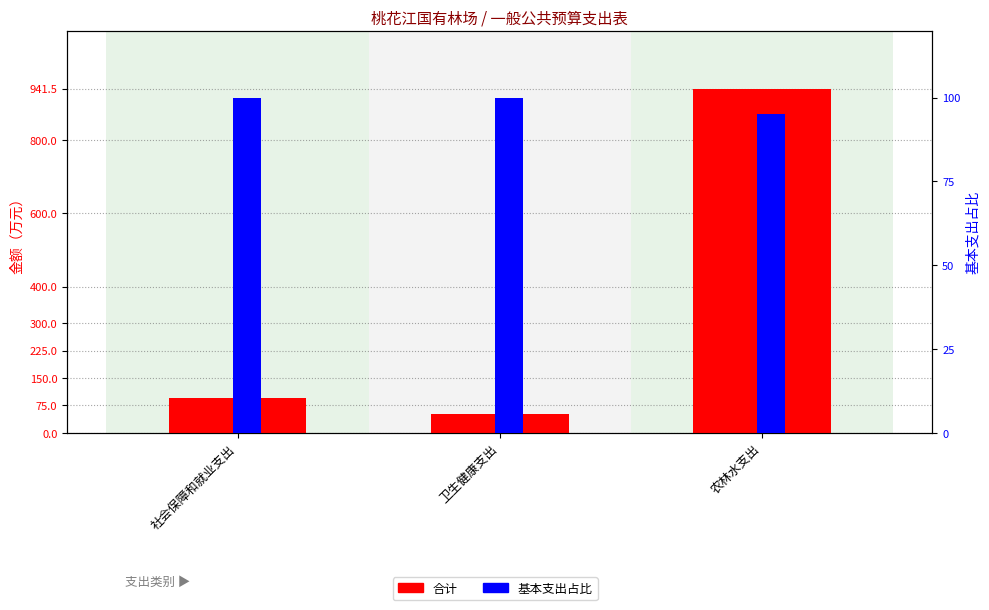

The 基本支出占比 series shows 100.0 at 社会保障和就业支出. True or false?

True